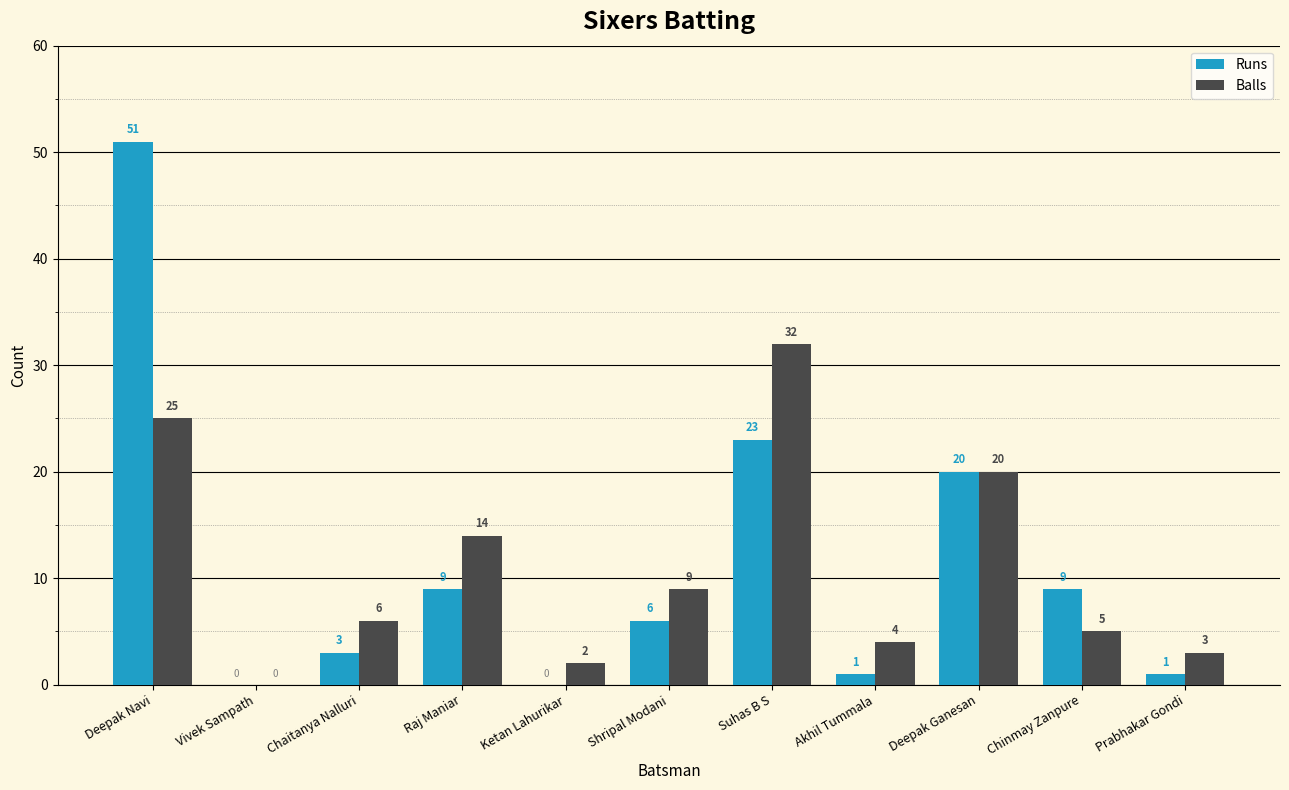

At which category is the sum across all series the highest?

Deepak Navi